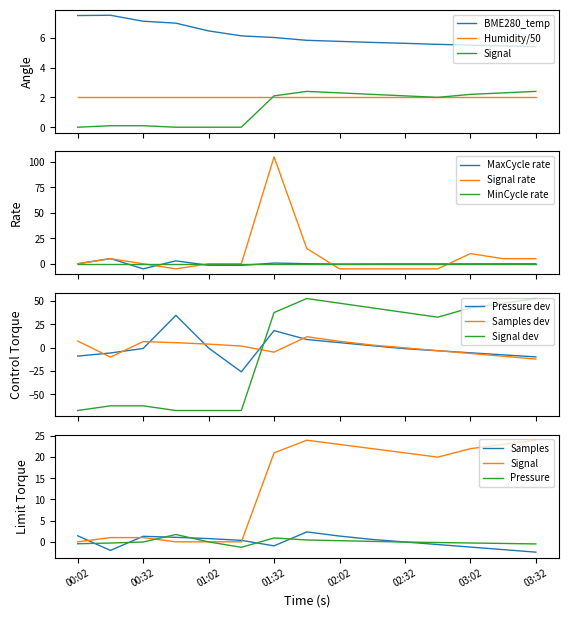

True or false: BME280_temperature and BME280_pressure intersect in this chart.

False